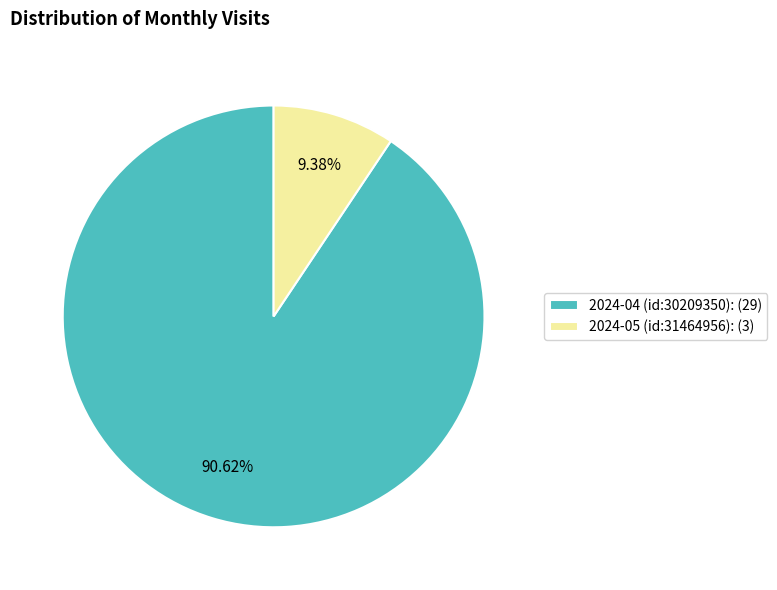

Does 2024-04 (id:30209350) account for over 50% of the chart?

Yes